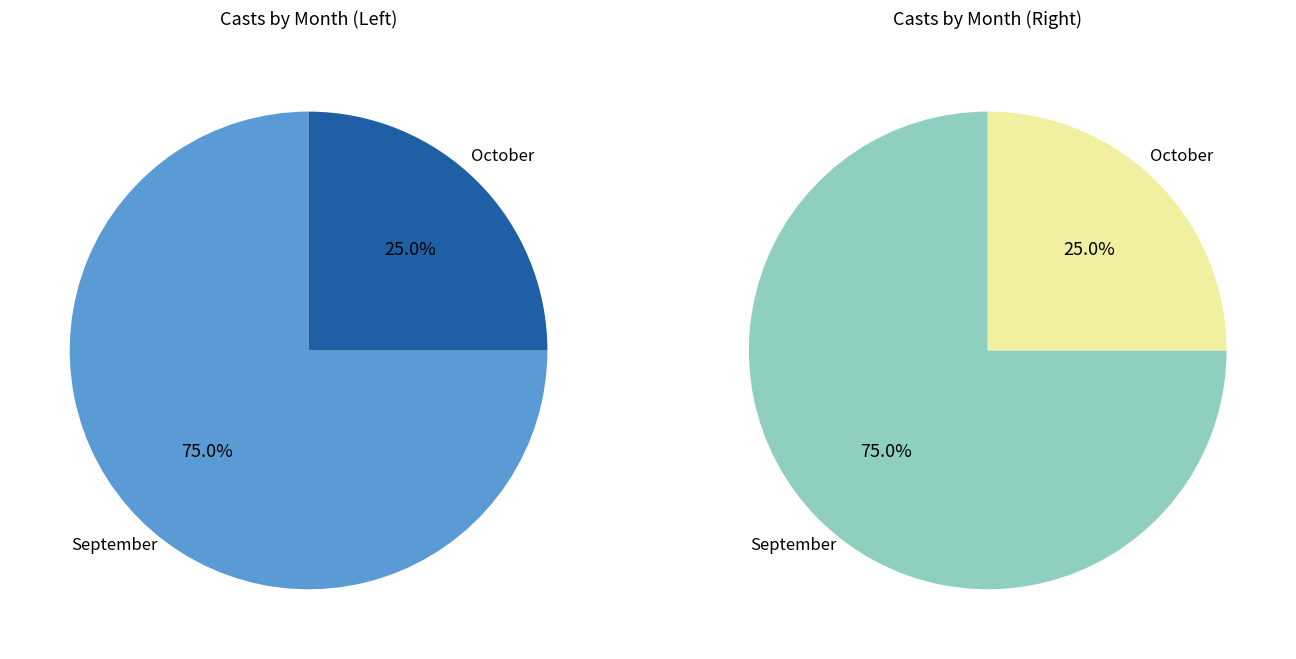

How many slices are in this pie chart?

2